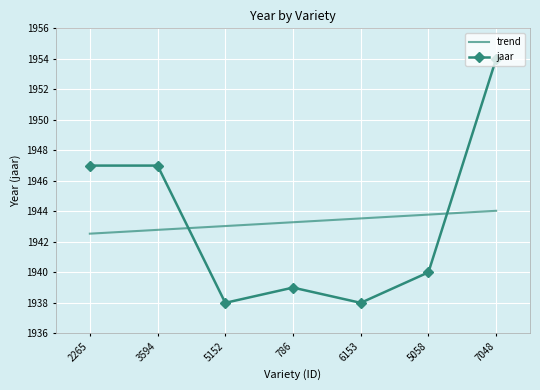

Is it true that jaar equals 1939 at 786?

True